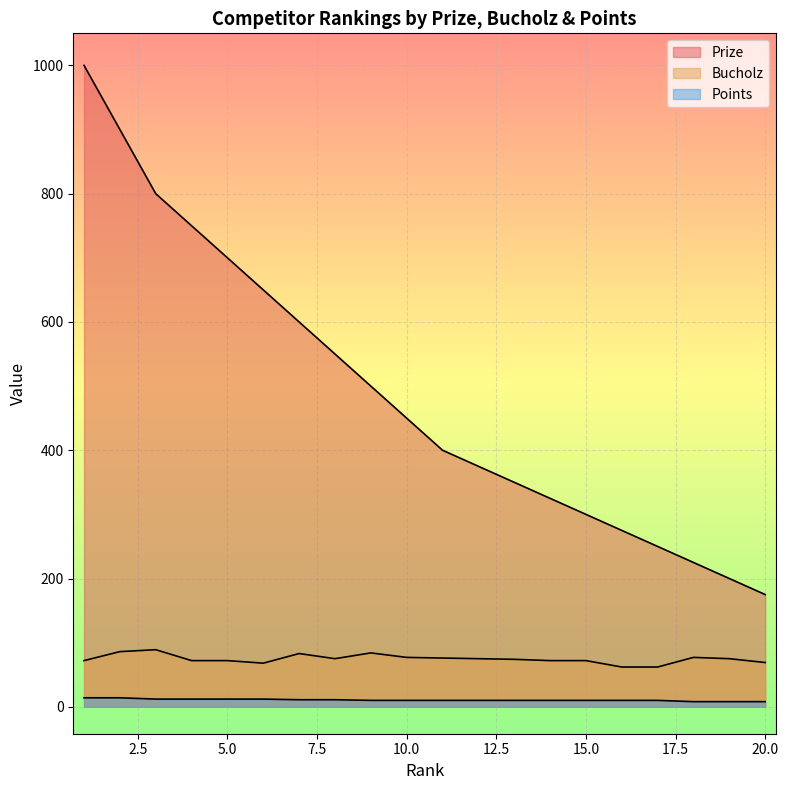

Which series has the largest total across all categories?

Prize